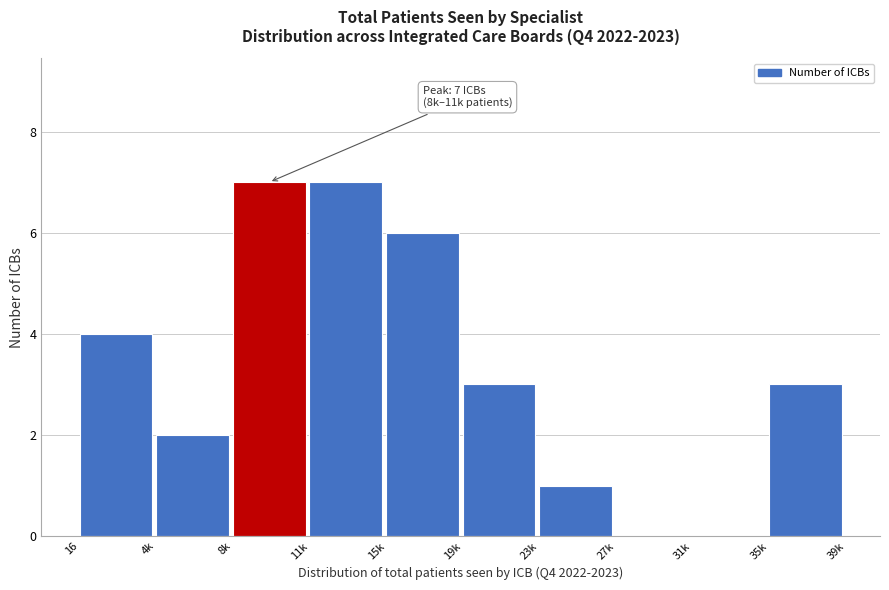

Reading right to left, list all the values displayed in this chart.

35k=3	31k=0	27k=0	23k=1	19k=3	15k=6	11k=7	8k=7	4k=2	16=4